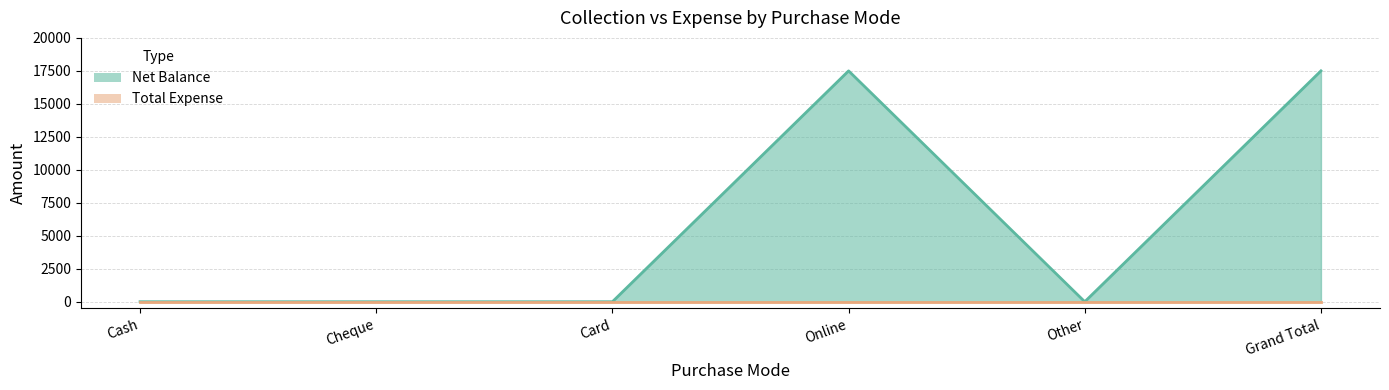

What is the label of the 5th point from the right?

Cheque